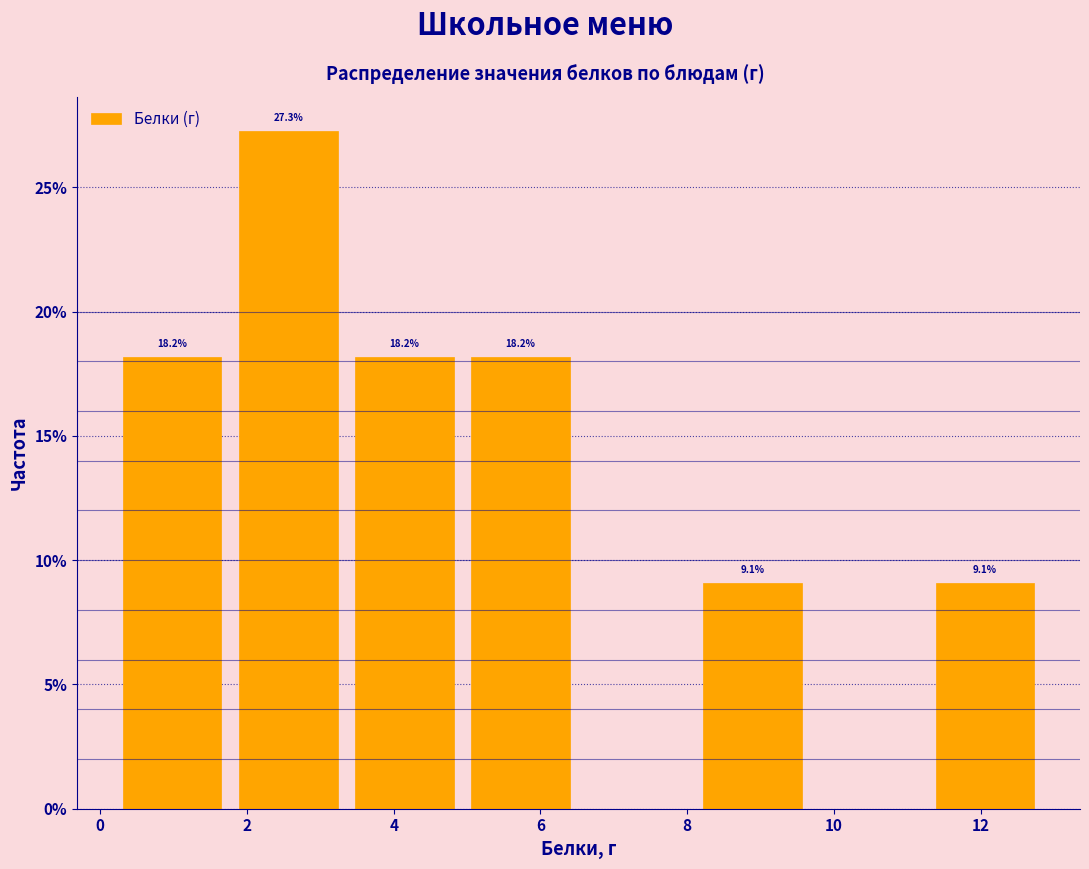

Which range on the x-axis has the tallest bar?

1.8 to 3.4